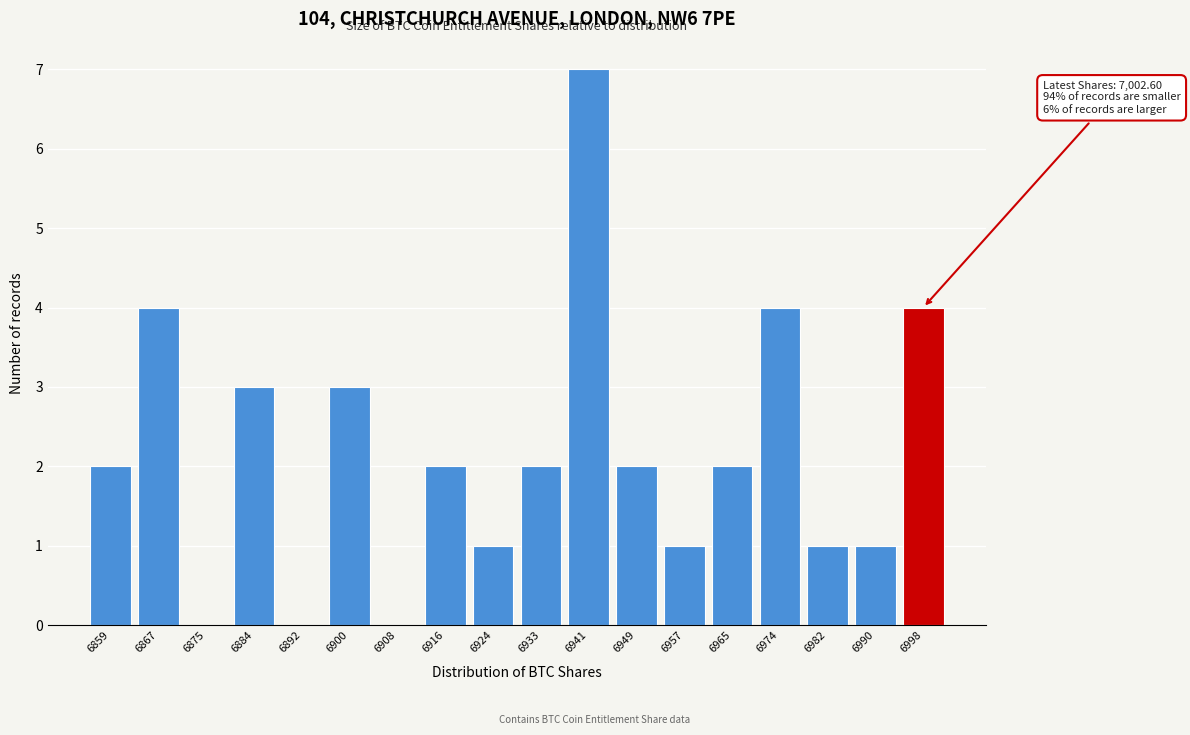

Reading right to left, transcribe all the data shown in this chart.

6998=4	6990=1	6982=1	6974=4	6965=2	6957=1	6949=2	6941=7	6933=2	6924=1	6916=2	6908=0	6900=3	6892=0	6884=3	6875=0	6867=4	6859=2